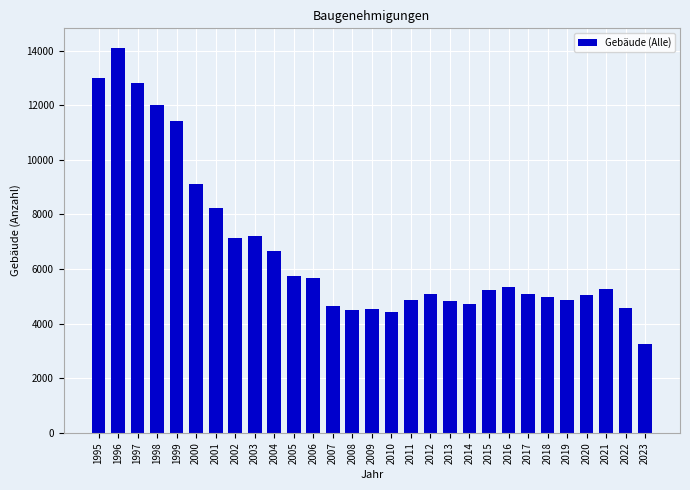

What is the sum of the values at 2005 and 2021?

11019